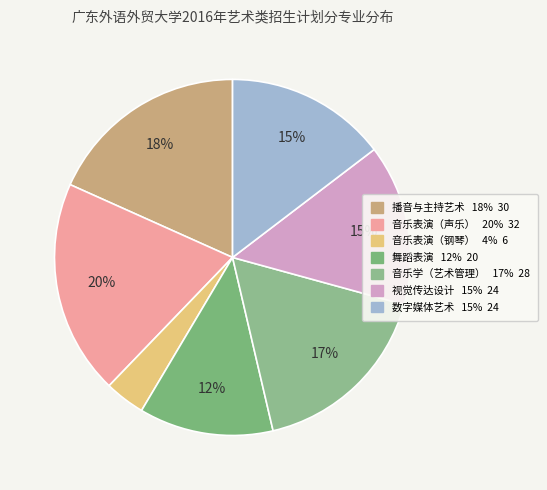

What portion of the pie excludes 音乐学（艺术管理）?

82.9%